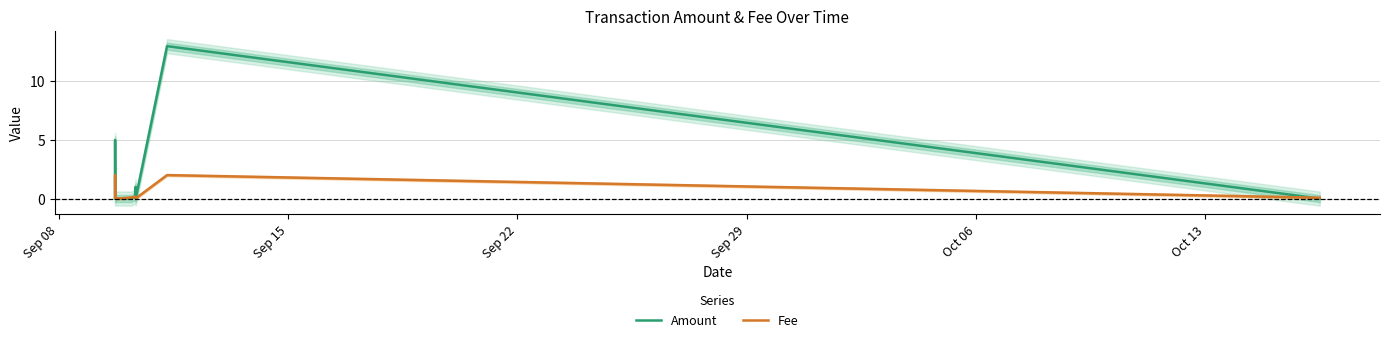

Where do Fee and Amount first cross each other?

Sep 08 and Sep 15